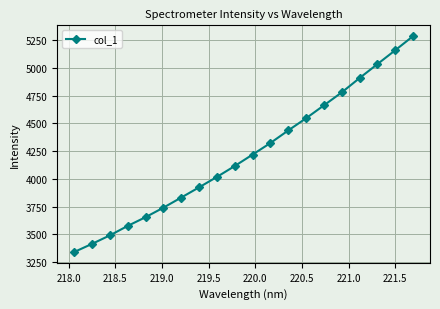

What is the value of the 9th point from the left?

4018.0